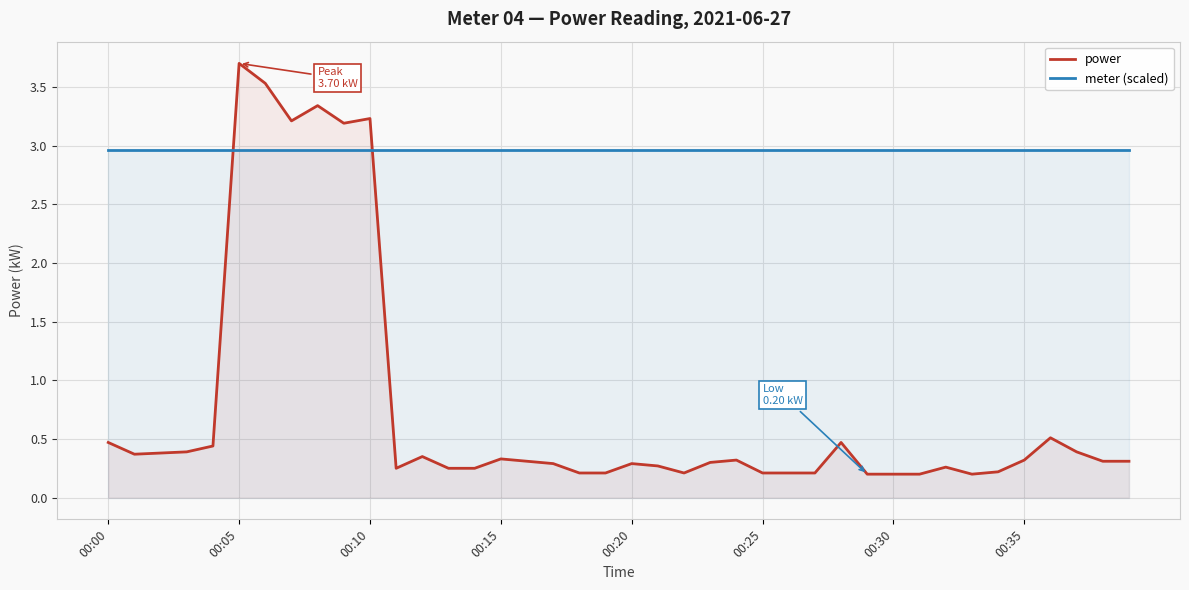

What is the sum of all meter (scaled) values?

118.4